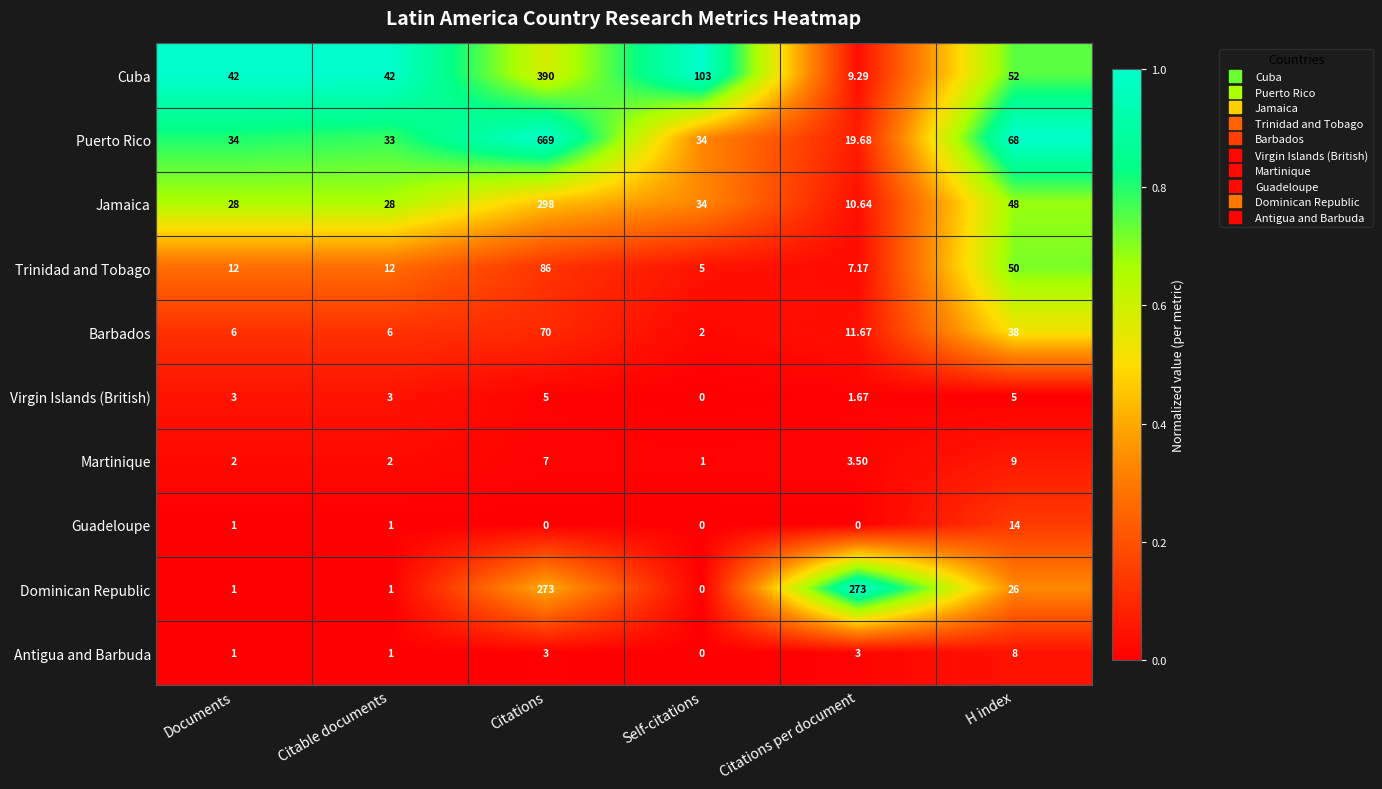

Is the value of Cuba at Documents greater than the value of Puerto Rico at Citable documents?

Yes